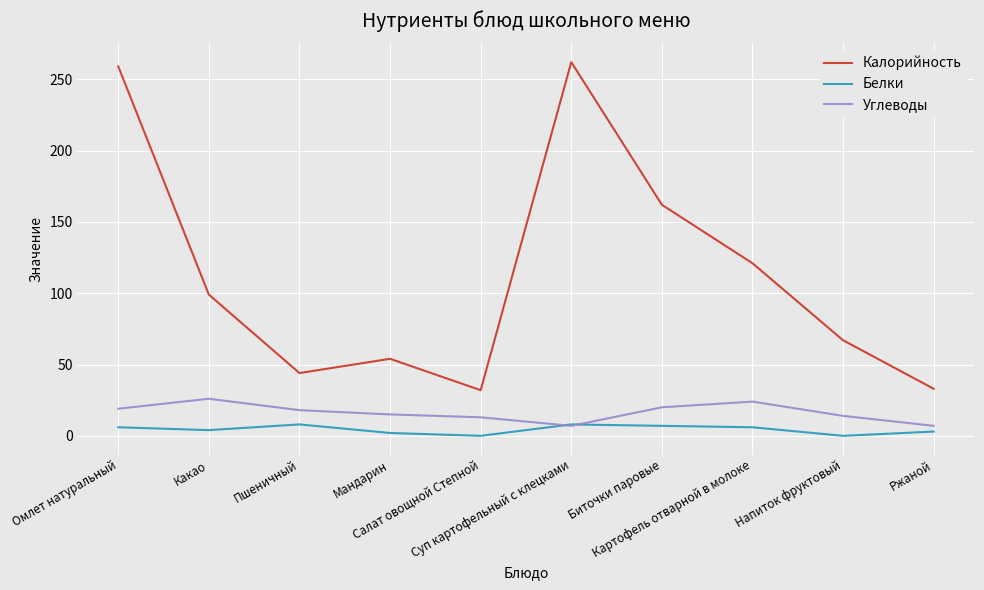

What is the sum of all Углеводы values?

163